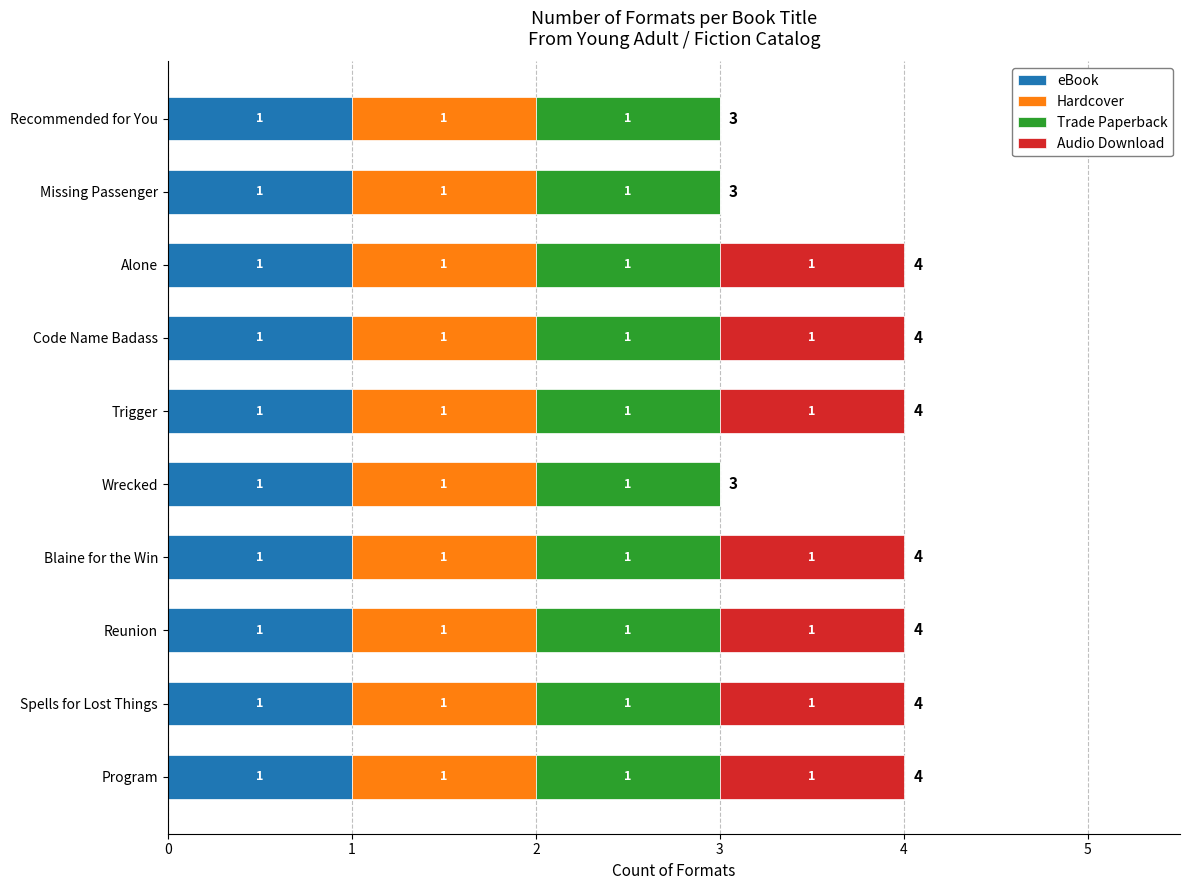

What are all the series names shown in the legend?

eBook, Hardcover, Trade Paperback, Audio Download